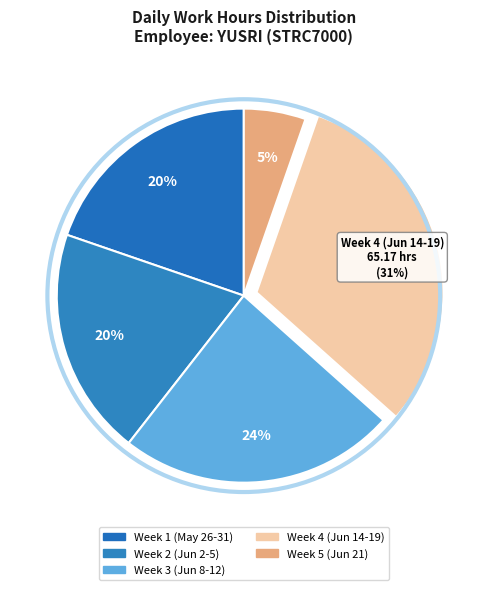

Count the number of slices in the pie.

5